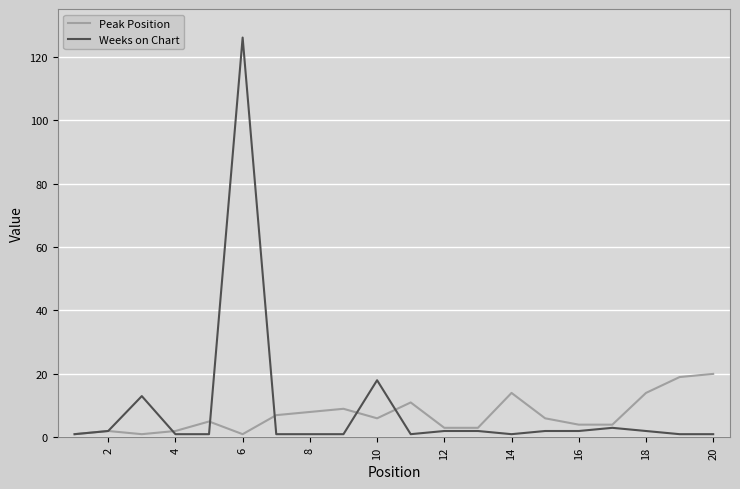

What is the difference between the second highest and minimum values in the Weeks on Chart series?

17